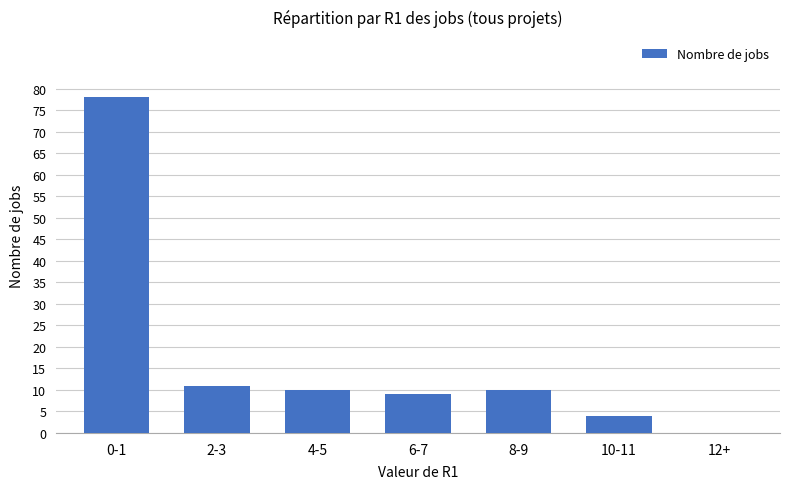

What is the change in value from 2-3 to 4-5?

-1